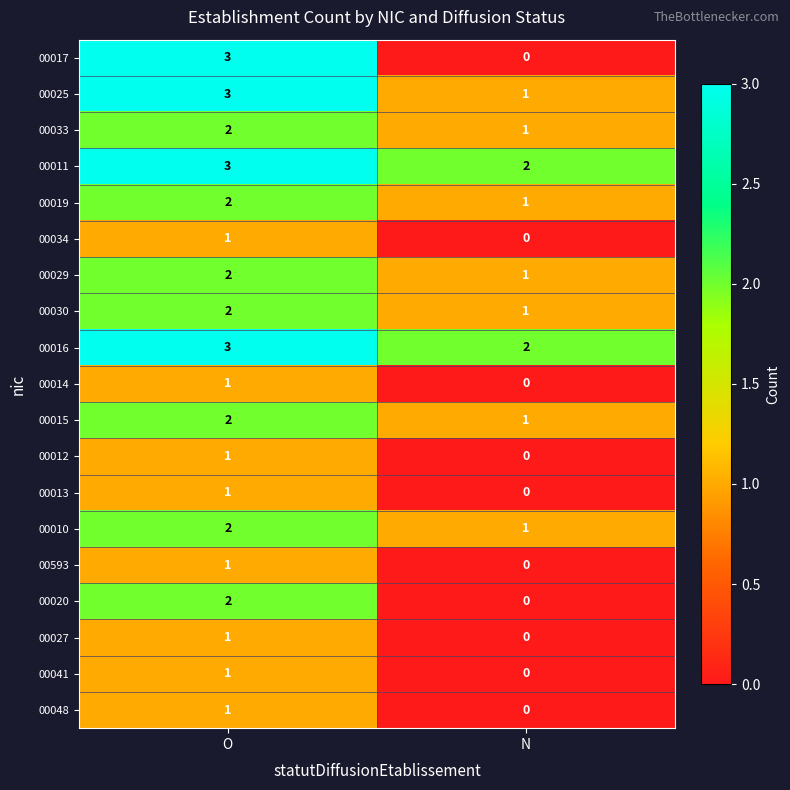

At which label is 00027 closest to 0?

N